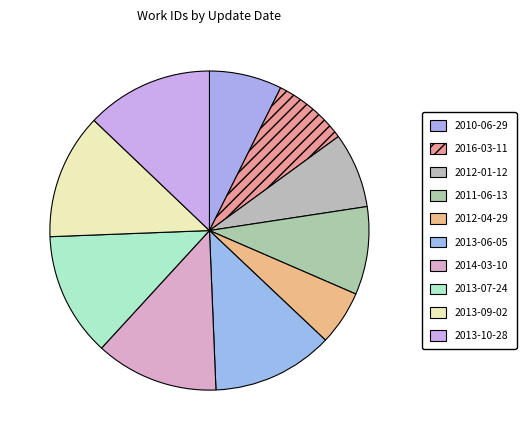

True or false: 2011-06-13 accounts for 23% of the total.

False